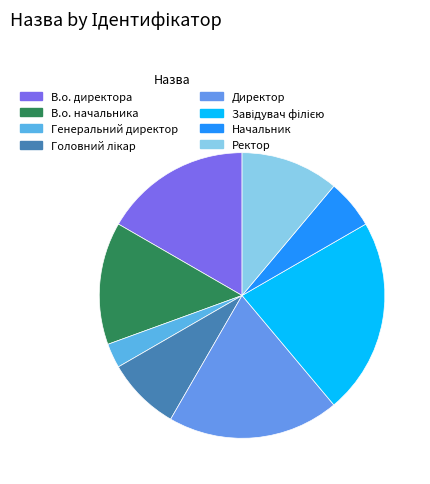

To the nearest percent, what is the difference between the Генеральний директор and Ректор slice percentages?

8%